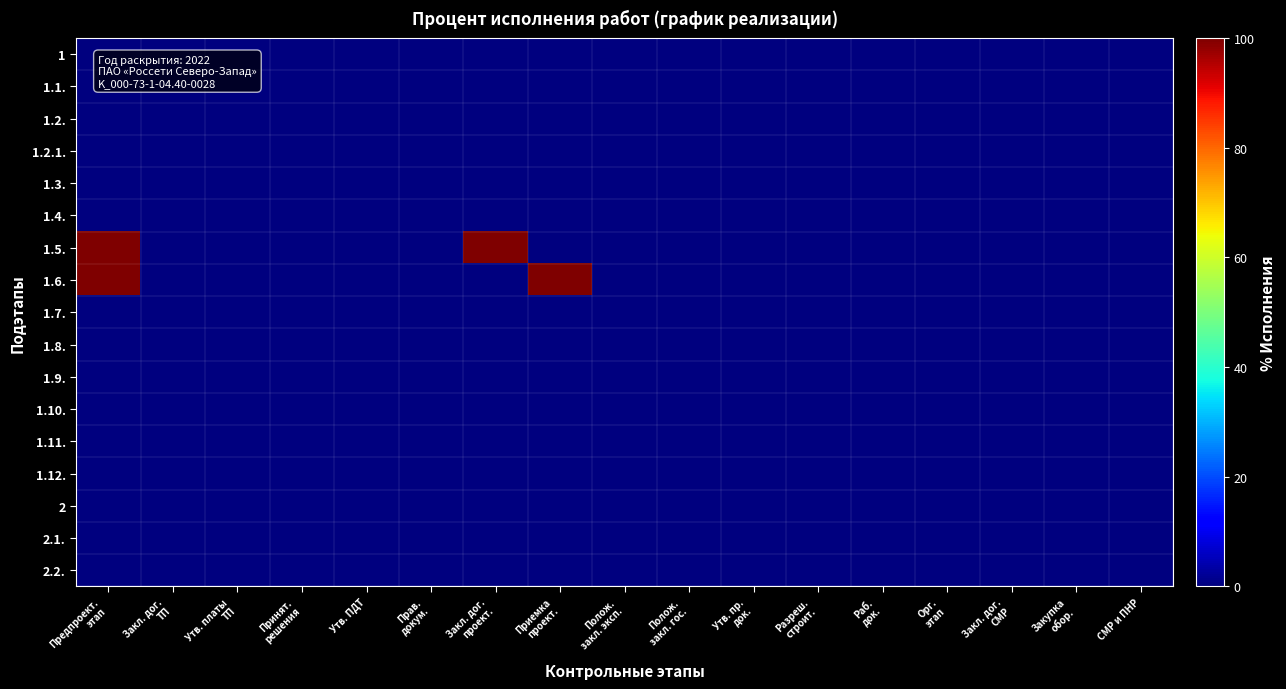

Reading right to left, what are all the values shown in this chart?

1: СМР и ПНР=-1	Закупка
обор.=-1	Закл. дог.
СМР=-1	Орг.
этап=-1	Раб.
док.=-1	Разреш.
строит.=-1	Утв. пр.
док.=-1	Полож.
закл. гос.=-1	Полож.
закл. эксп.=-1	Приемка
проект.=-1	Закл. дог.
проект.=-1	Прав.
докум.=-1	Утв. ПДТ=-1	Принят.
решения=-1	Утв. платы
ТП=-1	Закл. дог.
ТП=-1	Предпроект.
этап=0
1.1.: СМР и ПНР=-1	Закупка
обор.=-1	Закл. дог.
СМР=-1	Орг.
этап=-1	Раб.
док.=-1	Разреш.
строит.=-1	Утв. пр.
док.=-1	Полож.
закл. гос.=-1	Полож.
закл. эксп.=-1	Приемка
проект.=-1	Закл. дог.
проект.=-1	Прав.
докум.=-1	Утв. ПДТ=-1	Принят.
решения=-1	Утв. платы
ТП=-1	Закл. дог.
ТП=0	Предпроект.
этап=0
1.2.: СМР и ПНР=-1	Закупка
обор.=-1	Закл. дог.
СМР=-1	Орг.
этап=-1	Раб.
док.=-1	Разреш.
строит.=-1	Утв. пр.
док.=-1	Полож.
закл. гос.=-1	Полож.
закл. эксп.=-1	Приемка
проект.=-1	Закл. дог.
проект.=-1	Прав.
докум.=-1	Утв. ПДТ=-1	Принят.
решения=-1	Утв. платы
ТП=0	Закл. дог.
ТП=-1	Предпроект.
этап=0
1.2.1.: СМР и ПНР=-1	Закупка
обор.=-1	Закл. дог.
СМР=-1	Орг.
этап=-1	Раб.
док.=-1	Разреш.
строит.=-1	Утв. пр.
док.=-1	Полож.
закл. гос.=-1	Полож.
закл. эксп.=-1	Приемка
проект.=-1	Закл. дог.
проект.=-1	Прав.
докум.=-1	Утв. ПДТ=-1	Принят.
решения=0	Утв. платы
ТП=-1	Закл. дог.
ТП=-1	Предпроект.
этап=0
1.3.: СМР и ПНР=-1	Закупка
обор.=-1	Закл. дог.
СМР=-1	Орг.
этап=-1	Раб.
док.=-1	Разреш.
строит.=-1	Утв. пр.
док.=-1	Полож.
закл. гос.=-1	Полож.
закл. эксп.=-1	Приемка
проект.=-1	Закл. дог.
проект.=-1	Прав.
докум.=-1	Утв. ПДТ=0	Принят.
решения=-1	Утв. платы
ТП=-1	Закл. дог.
ТП=-1	Предпроект.
этап=0
1.4.: СМР и ПНР=-1	Закупка
обор.=-1	Закл. дог.
СМР=-1	Орг.
этап=-1	Раб.
док.=-1	Разреш.
строит.=-1	Утв. пр.
док.=-1	Полож.
закл. гос.=-1	Полож.
закл. эксп.=-1	Приемка
проект.=-1	Закл. дог.
проект.=-1	Прав.
докум.=0	Утв. ПДТ=-1	Принят.
решения=-1	Утв. платы
ТП=-1	Закл. дог.
ТП=-1	Предпроект.
этап=0
1.5.: СМР и ПНР=-1	Закупка
обор.=-1	Закл. дог.
СМР=-1	Орг.
этап=-1	Раб.
док.=-1	Разреш.
строит.=-1	Утв. пр.
док.=-1	Полож.
закл. гос.=-1	Полож.
закл. эксп.=-1	Приемка
проект.=-1	Закл. дог.
проект.=100	Прав.
докум.=-1	Утв. ПДТ=-1	Принят.
решения=-1	Утв. платы
ТП=-1	Закл. дог.
ТП=-1	Предпроект.
этап=100
1.6.: СМР и ПНР=-1	Закупка
обор.=-1	Закл. дог.
СМР=-1	Орг.
этап=-1	Раб.
док.=-1	Разреш.
строит.=-1	Утв. пр.
док.=-1	Полож.
закл. гос.=-1	Полож.
закл. эксп.=-1	Приемка
проект.=100	Закл. дог.
проект.=-1	Прав.
докум.=-1	Утв. ПДТ=-1	Принят.
решения=-1	Утв. платы
ТП=-1	Закл. дог.
ТП=-1	Предпроект.
этап=100
1.7.: СМР и ПНР=-1	Закупка
обор.=-1	Закл. дог.
СМР=-1	Орг.
этап=-1	Раб.
док.=-1	Разреш.
строит.=-1	Утв. пр.
док.=-1	Полож.
закл. гос.=-1	Полож.
закл. эксп.=0	Приемка
проект.=-1	Закл. дог.
проект.=-1	Прав.
докум.=-1	Утв. ПДТ=-1	Принят.
решения=-1	Утв. платы
ТП=-1	Закл. дог.
ТП=-1	Предпроект.
этап=0
1.8.: СМР и ПНР=-1	Закупка
обор.=-1	Закл. дог.
СМР=-1	Орг.
этап=-1	Раб.
док.=-1	Разреш.
строит.=-1	Утв. пр.
док.=-1	Полож.
закл. гос.=0	Полож.
закл. эксп.=-1	Приемка
проект.=-1	Закл. дог.
проект.=-1	Прав.
докум.=-1	Утв. ПДТ=-1	Принят.
решения=-1	Утв. платы
ТП=-1	Закл. дог.
ТП=-1	Предпроект.
этап=0
1.9.: СМР и ПНР=-1	Закупка
обор.=-1	Закл. дог.
СМР=-1	Орг.
этап=-1	Раб.
док.=-1	Разреш.
строит.=-1	Утв. пр.
док.=0	Полож.
закл. гос.=-1	Полож.
закл. эксп.=-1	Приемка
проект.=-1	Закл. дог.
проект.=-1	Прав.
докум.=-1	Утв. ПДТ=-1	Принят.
решения=-1	Утв. платы
ТП=-1	Закл. дог.
ТП=-1	Предпроект.
этап=0
1.10.: СМР и ПНР=-1	Закупка
обор.=-1	Закл. дог.
СМР=-1	Орг.
этап=-1	Раб.
док.=-1	Разреш.
строит.=0	Утв. пр.
док.=-1	Полож.
закл. гос.=-1	Полож.
закл. эксп.=-1	Приемка
проект.=-1	Закл. дог.
проект.=-1	Прав.
докум.=-1	Утв. ПДТ=-1	Принят.
решения=-1	Утв. платы
ТП=-1	Закл. дог.
ТП=-1	Предпроект.
этап=0
1.11.: СМР и ПНР=-1	Закупка
обор.=-1	Закл. дог.
СМР=-1	Орг.
этап=-1	Раб.
док.=0	Разреш.
строит.=-1	Утв. пр.
док.=-1	Полож.
закл. гос.=-1	Полож.
закл. эксп.=-1	Приемка
проект.=-1	Закл. дог.
проект.=-1	Прав.
докум.=-1	Утв. ПДТ=-1	Принят.
решения=-1	Утв. платы
ТП=-1	Закл. дог.
ТП=-1	Предпроект.
этап=0
1.12.: СМР и ПНР=-1	Закупка
обор.=-1	Закл. дог.
СМР=-1	Орг.
этап=0	Раб.
док.=-1	Разреш.
строит.=-1	Утв. пр.
док.=-1	Полож.
закл. гос.=-1	Полож.
закл. эксп.=-1	Приемка
проект.=-1	Закл. дог.
проект.=-1	Прав.
докум.=-1	Утв. ПДТ=-1	Принят.
решения=-1	Утв. платы
ТП=-1	Закл. дог.
ТП=-1	Предпроект.
этап=0
2: СМР и ПНР=-1	Закупка
обор.=-1	Закл. дог.
СМР=0	Орг.
этап=-1	Раб.
док.=-1	Разреш.
строит.=-1	Утв. пр.
док.=-1	Полож.
закл. гос.=-1	Полож.
закл. эксп.=-1	Приемка
проект.=-1	Закл. дог.
проект.=-1	Прав.
докум.=-1	Утв. ПДТ=-1	Принят.
решения=-1	Утв. платы
ТП=-1	Закл. дог.
ТП=-1	Предпроект.
этап=0
2.1.: СМР и ПНР=-1	Закупка
обор.=0	Закл. дог.
СМР=-1	Орг.
этап=-1	Раб.
док.=-1	Разреш.
строит.=-1	Утв. пр.
док.=-1	Полож.
закл. гос.=-1	Полож.
закл. эксп.=-1	Приемка
проект.=-1	Закл. дог.
проект.=-1	Прав.
докум.=-1	Утв. ПДТ=-1	Принят.
решения=-1	Утв. платы
ТП=-1	Закл. дог.
ТП=-1	Предпроект.
этап=0
2.2.: СМР и ПНР=0	Закупка
обор.=-1	Закл. дог.
СМР=-1	Орг.
этап=-1	Раб.
док.=-1	Разреш.
строит.=-1	Утв. пр.
док.=-1	Полож.
закл. гос.=-1	Полож.
закл. эксп.=-1	Приемка
проект.=-1	Закл. дог.
проект.=-1	Прав.
докум.=-1	Утв. ПДТ=-1	Принят.
решения=-1	Утв. платы
ТП=-1	Закл. дог.
ТП=-1	Предпроект.
этап=0